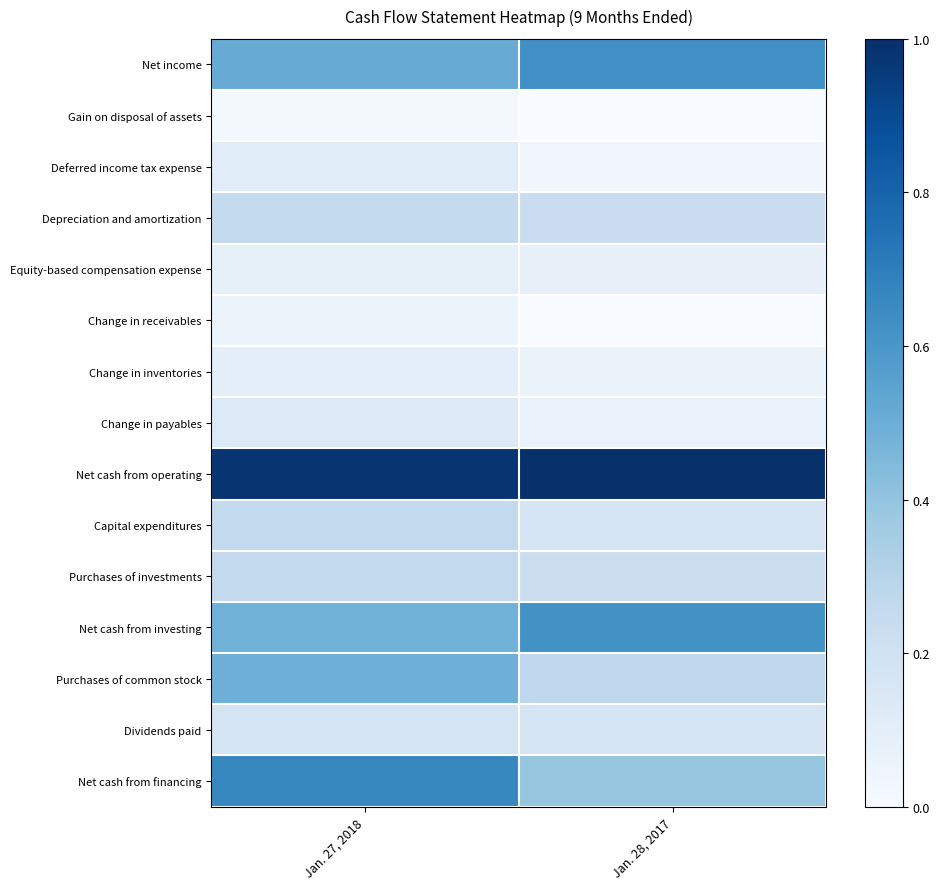

Between Jan. 27, 2018 and Jan. 28, 2017, which is larger?

Jan. 28, 2017